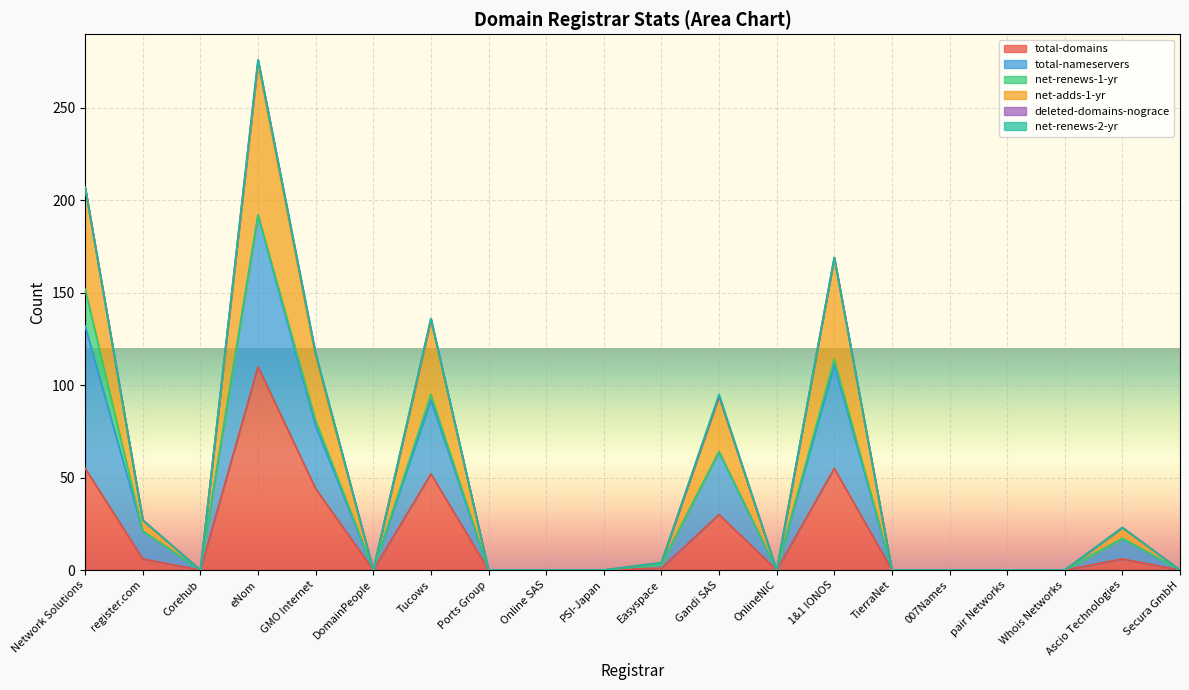

Which label corresponds to the largest value in the chart?

eNom